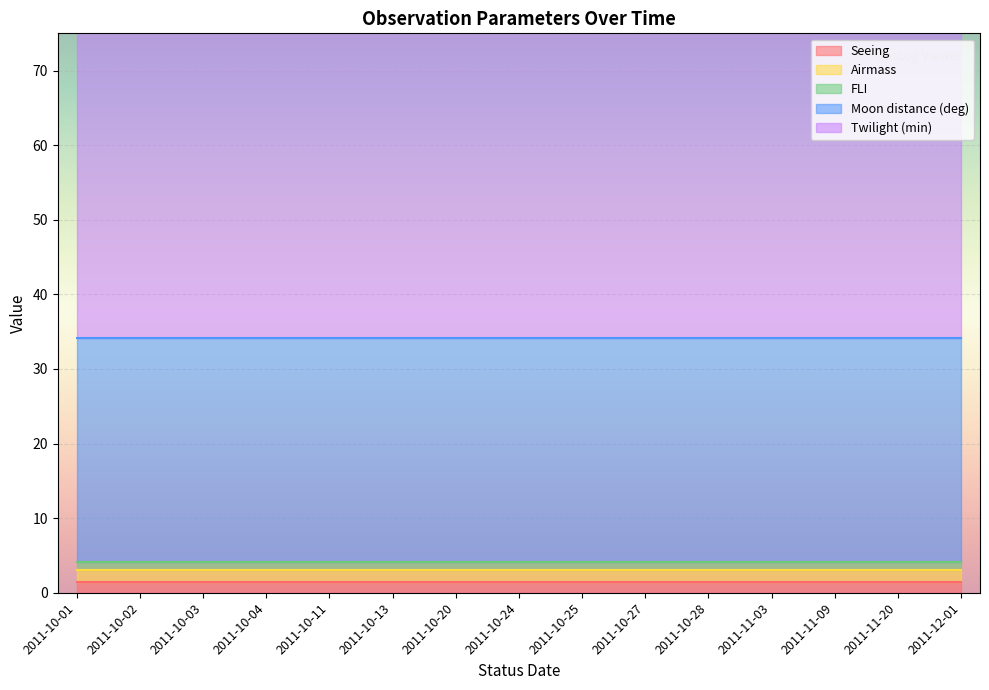

Reading right to left, transcribe all the data shown in this chart.

Seeing: 1.4	1.4	1.4	1.4	1.4	1.4	1.4	1.4	1.4	1.4	1.4	1.4	1.4	1.4	1.4
Airmass: 1.7	1.7	1.7	1.7	1.7	1.7	1.7	1.7	1.7	1.7	1.7	1.7	1.7	1.7	1.7
FLI: 1.0	1.0	1.0	1.0	1.0	1.0	1.0	1.0	1.0	1.0	1.0	1.0	1.0	1.0	1.0
Moon distance (deg): 30.0	30.0	30.0	30.0	30.0	30.0	30.0	30.0	30.0	30.0	30.0	30.0	30.0	30.0	30.0
Twilight (min): 60.0	60.0	60.0	60.0	60.0	60.0	60.0	60.0	60.0	60.0	60.0	60.0	60.0	60.0	60.0